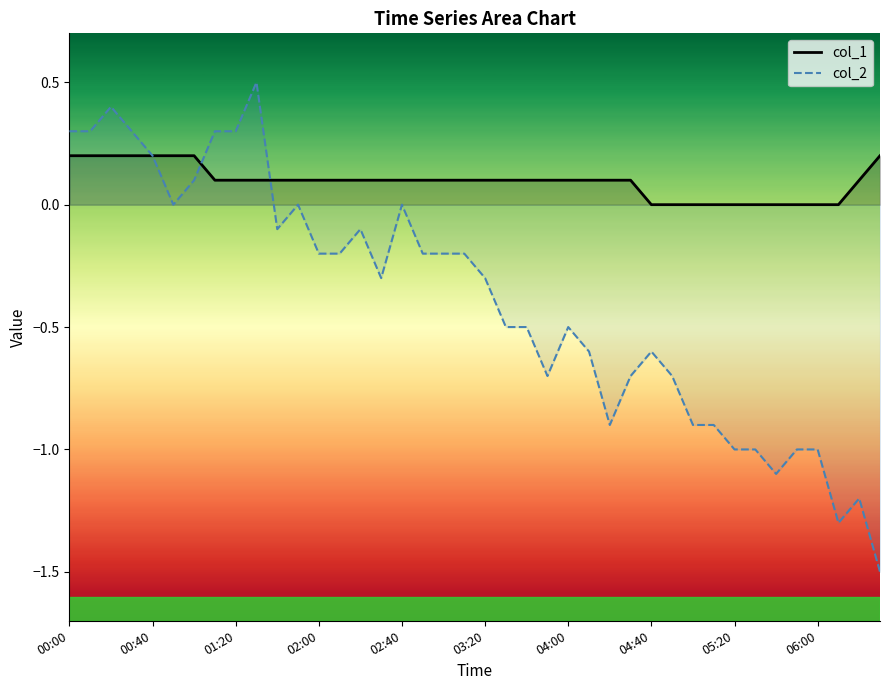

How many lines are shown in the chart?

2